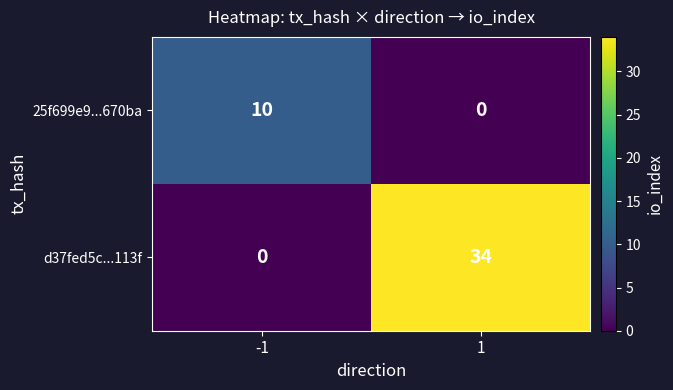

Which series changed the most between -1 and 1?

d37fed5c...113f